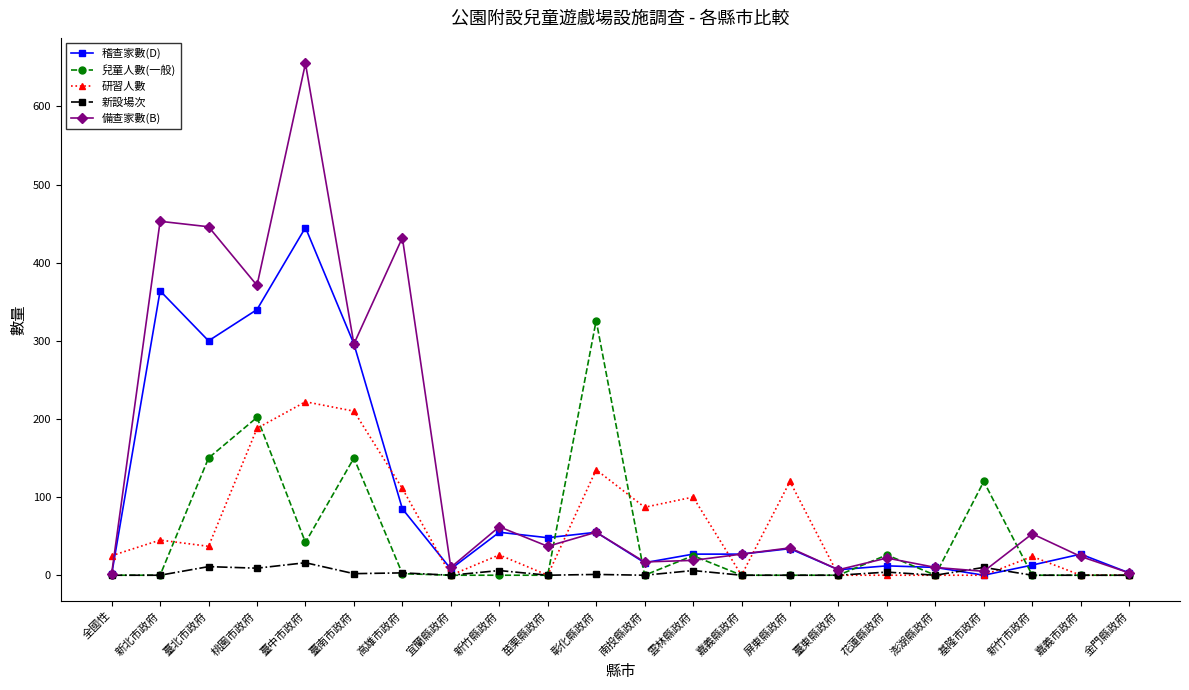

True or false: 兒童人數(一般) has more than 0 points higher than both neighbors.

True